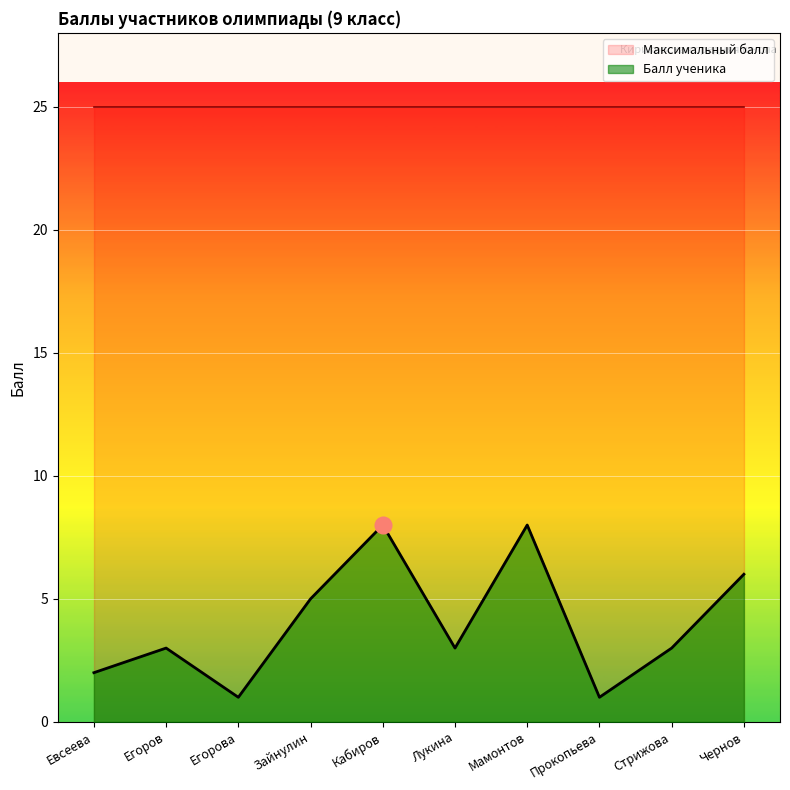

Count the number of categories in the chart.

10